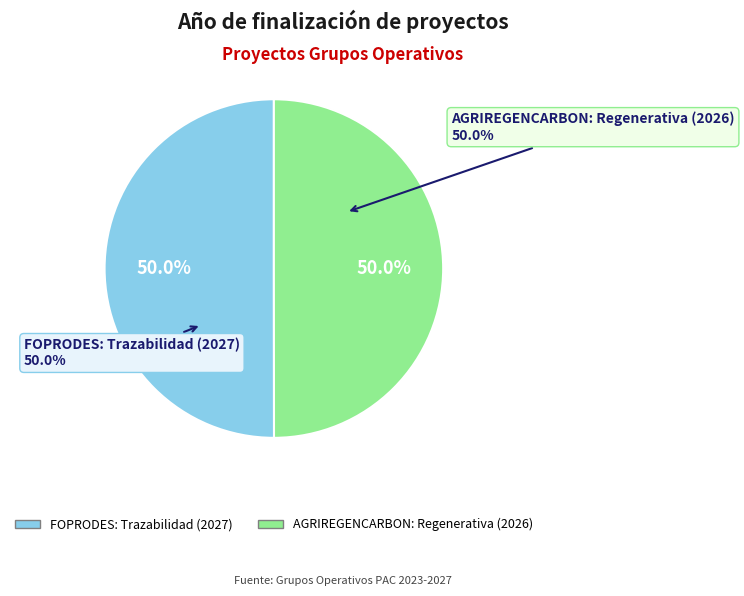

To the nearest percent, what percentage of the pie is FOPRODES: Trazabilidad (2027)?

50%